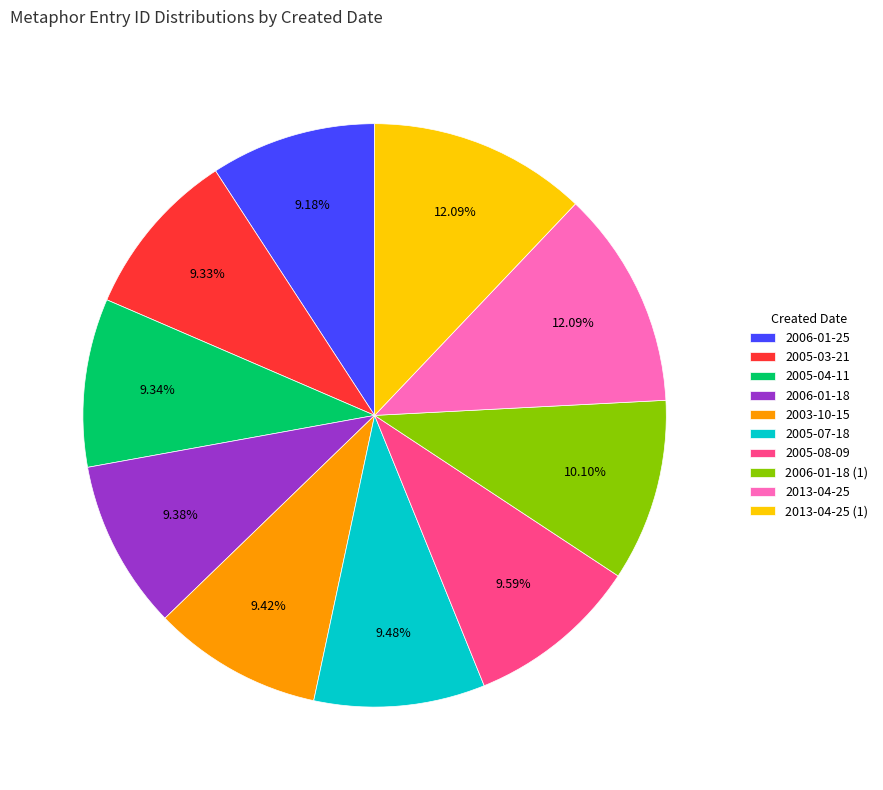

Does 2005-04-11 account for over 50% of the chart?

No